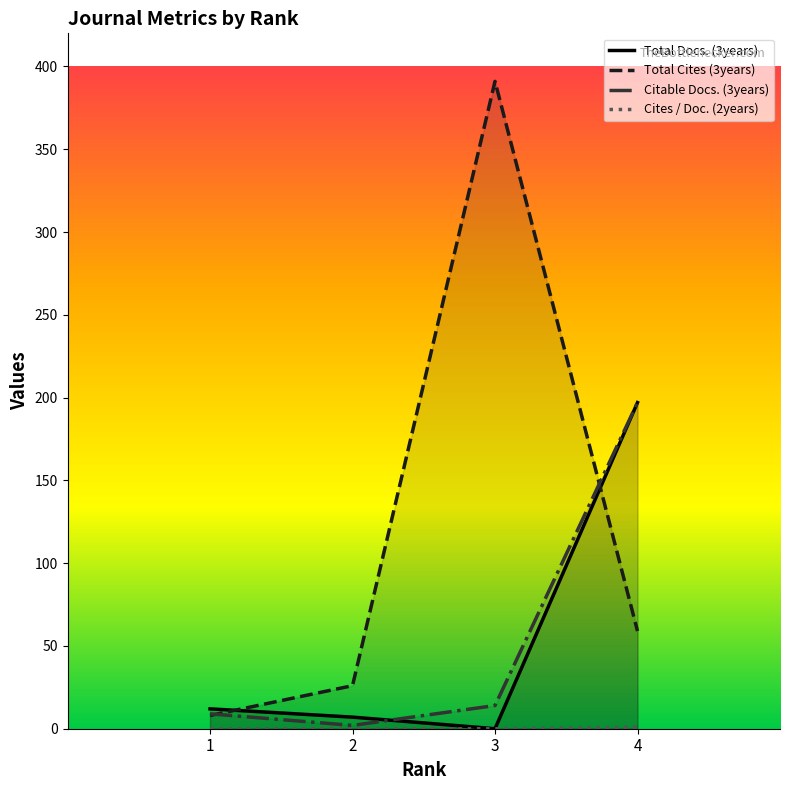

What is the average value of the Total Docs. (3years) series?

54